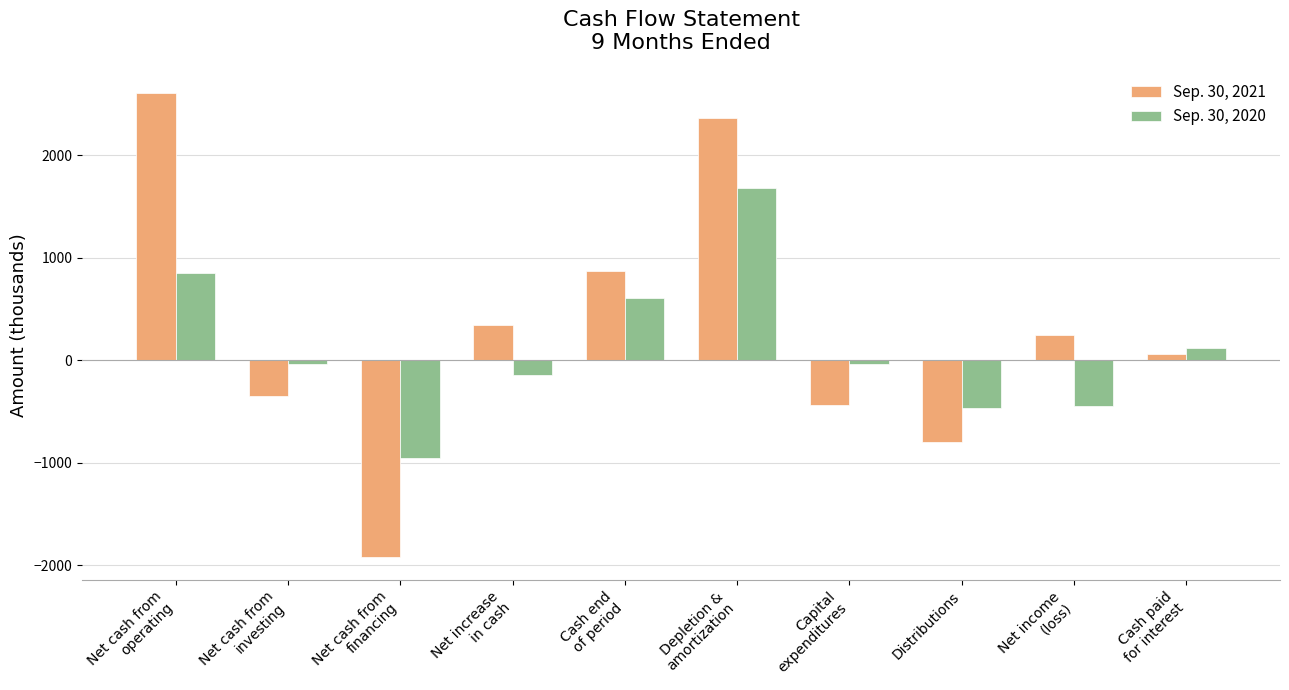

Which series has the largest range (max minus min)?

Sep. 30, 2021